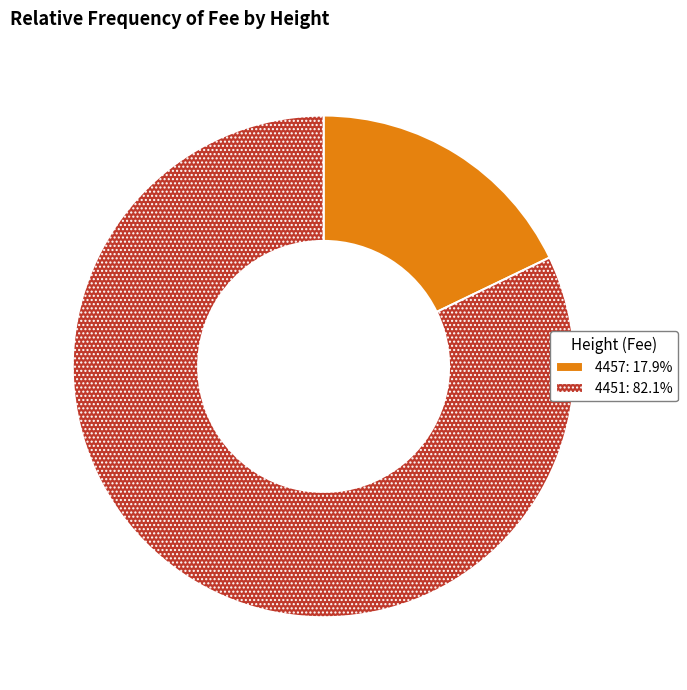

Which category has the smallest portion of the pie?

4457